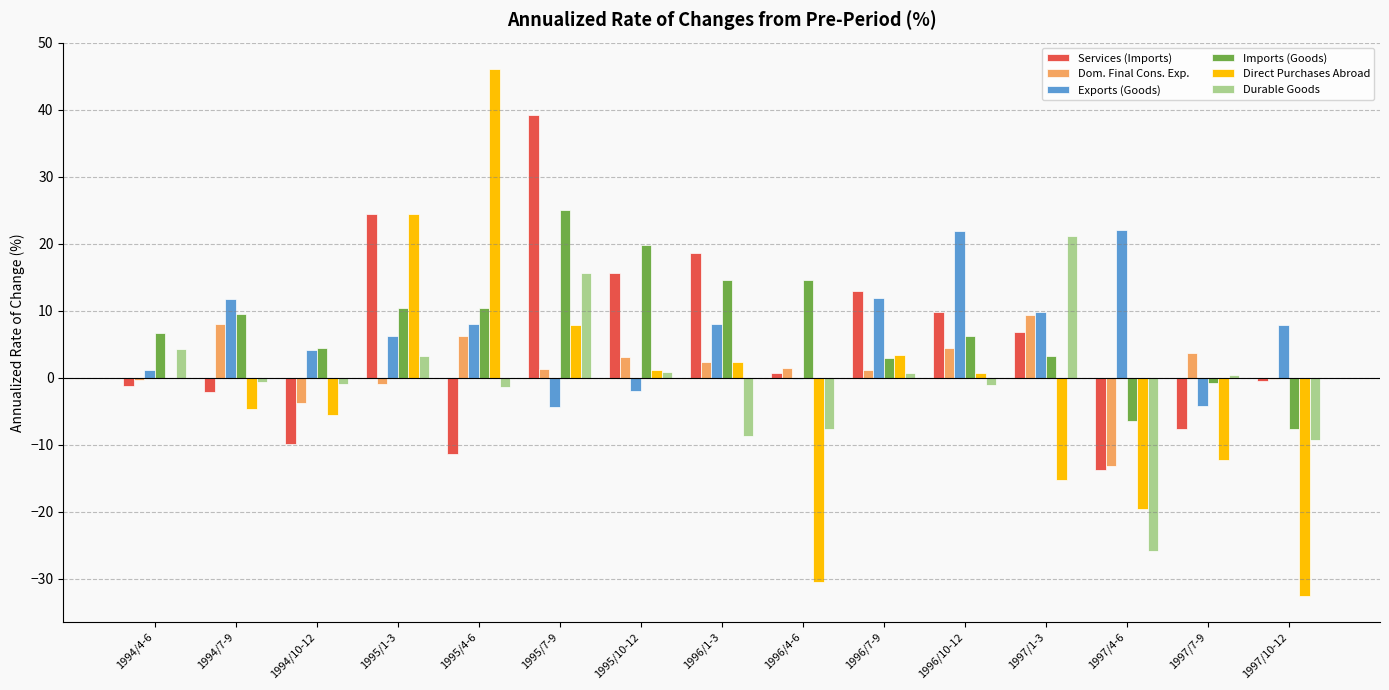

Is the value of Imports (Goods) at 1995/7-9 greater than the value of Direct Purchases Abroad at 1997/1-3?

Yes